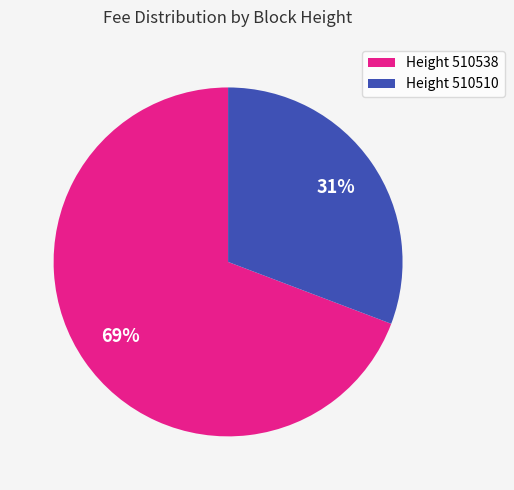

To the nearest percent, what is the average slice percentage?

50%